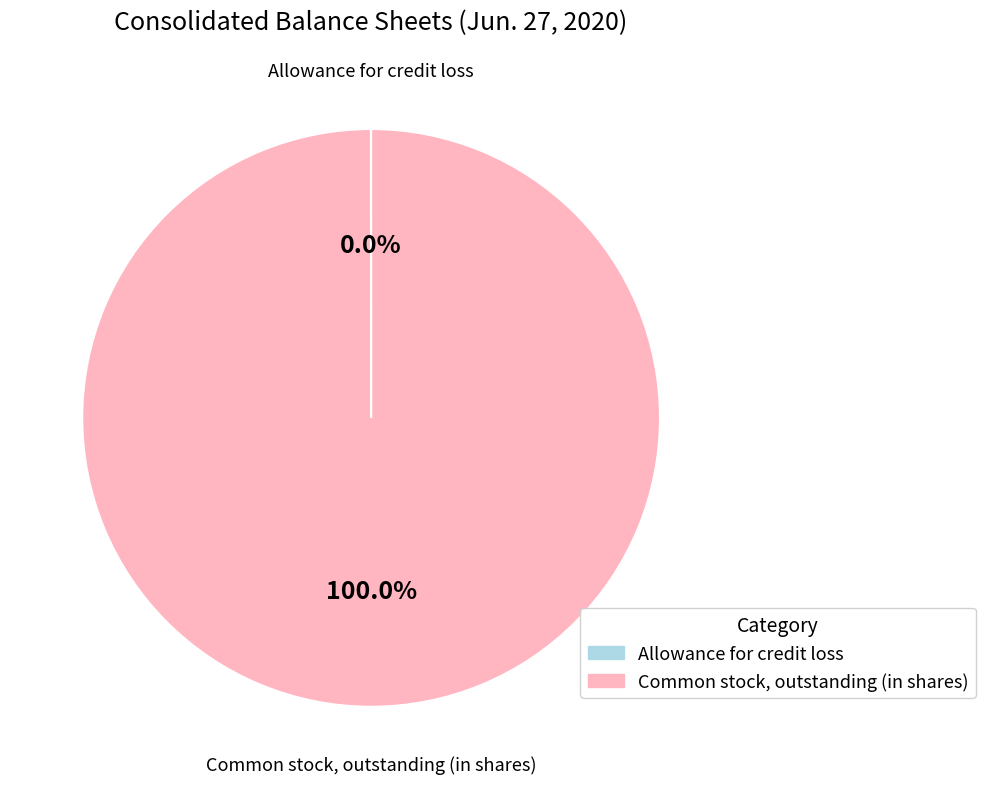

To the nearest percent, what is the average slice percentage?

50%